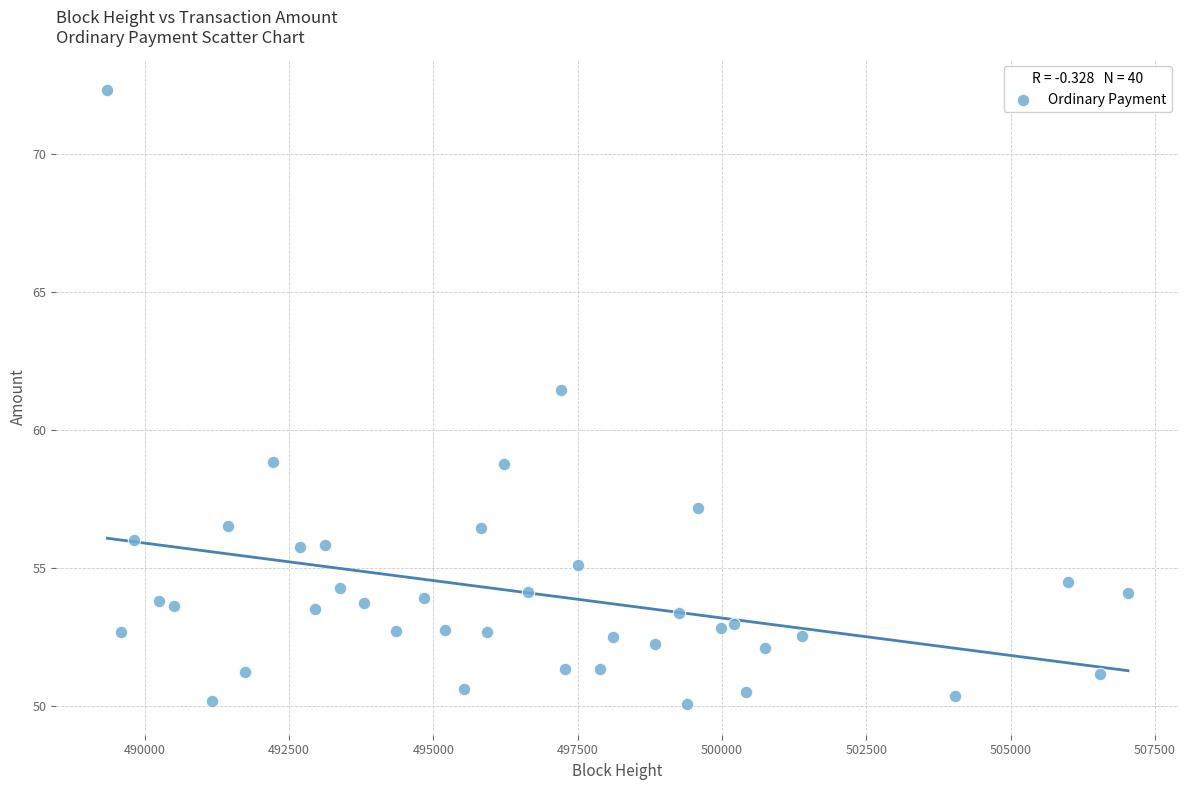

What is the range of Y values (max minus min)?

22.3